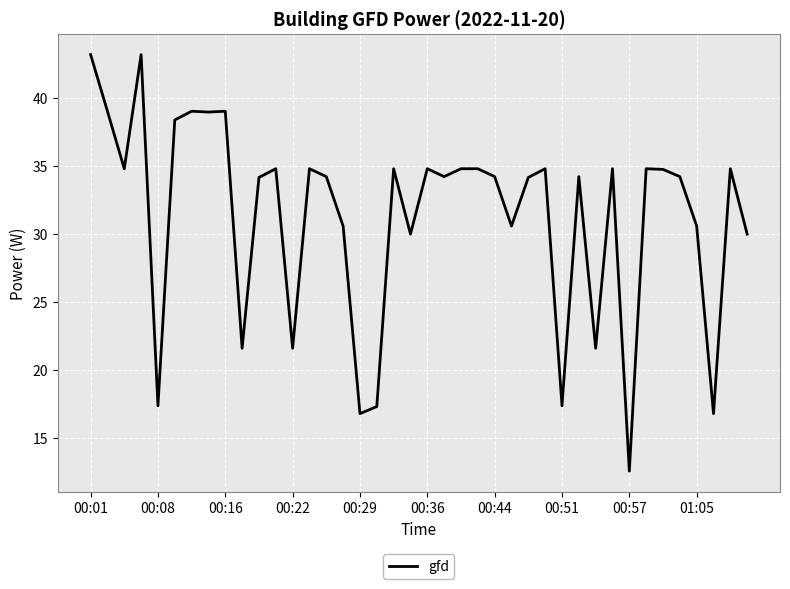

What is the minimum value shown in the chart?

12.6